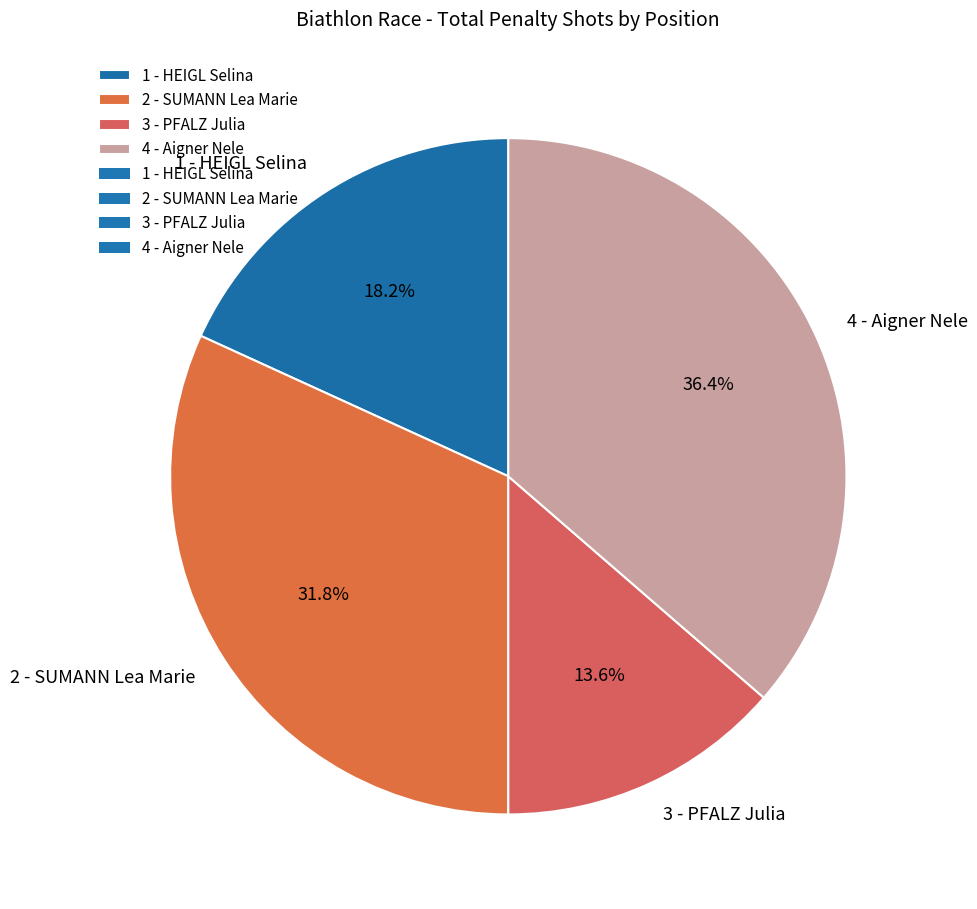

Is there any slice that represents more than half of the pie?

No